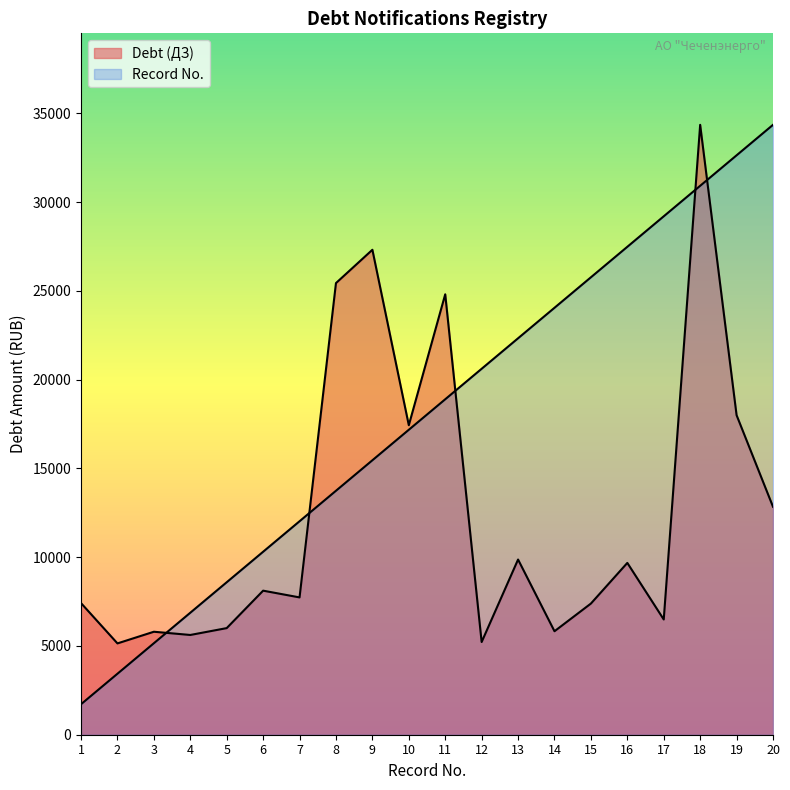

What is the spread (max minus min) of values at 18?

3434.8